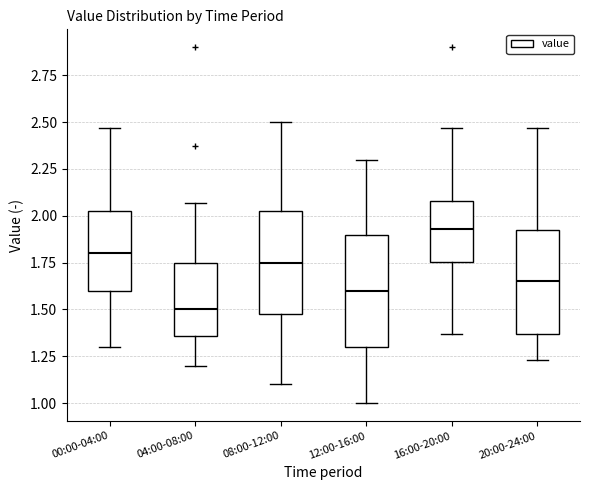

Reading left to right, read every box against the y-axis: the position of its median line, the range the box covers, and the ends of its whiskers. The values are not printed on the chart, so give them approximately, as read against the axis.

00:00-04:00: median 1.80, box 1.60 to 2.05, whiskers 1.30 to 2.45
04:00-08:00: median 1.50, box 1.35 to 1.75, whiskers 1.20 to 2.05
08:00-12:00: median 1.75, box 1.50 to 2.05, whiskers 1.10 to 2.50
12:00-16:00: median 1.60, box 1.30 to 1.90, whiskers 1.00 to 2.30
16:00-20:00: median 1.95, box 1.75 to 2.10, whiskers 1.35 to 2.45
20:00-24:00: median 1.65, box 1.35 to 1.95, whiskers 1.25 to 2.45